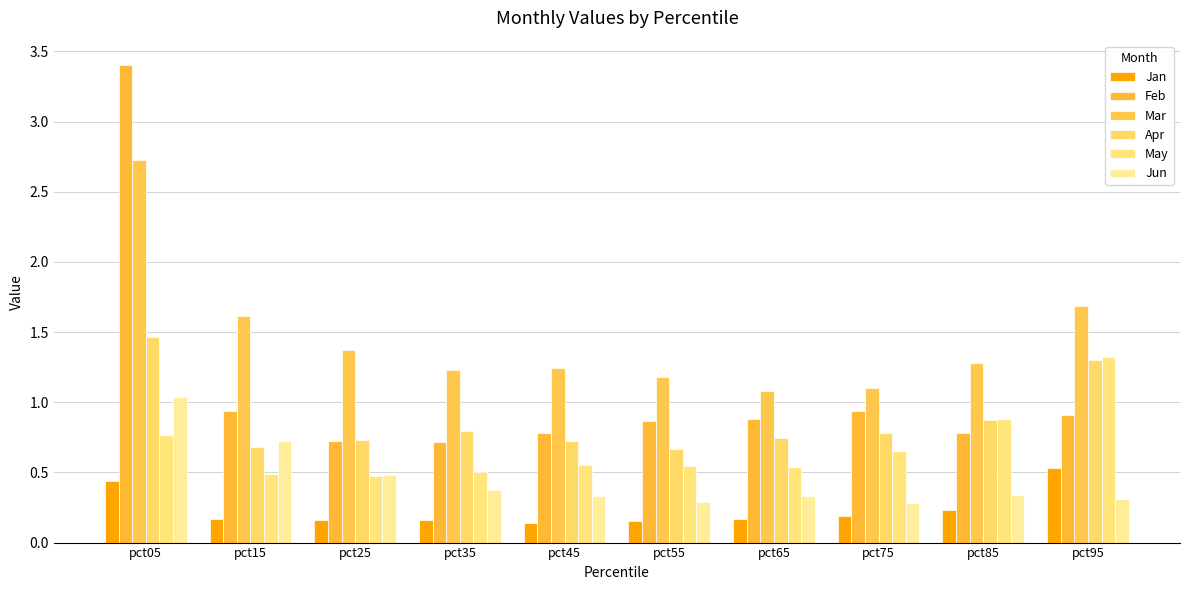

List the series in order of their peak value, highest first.

Feb, Mar, Apr, May, Jun, Jan